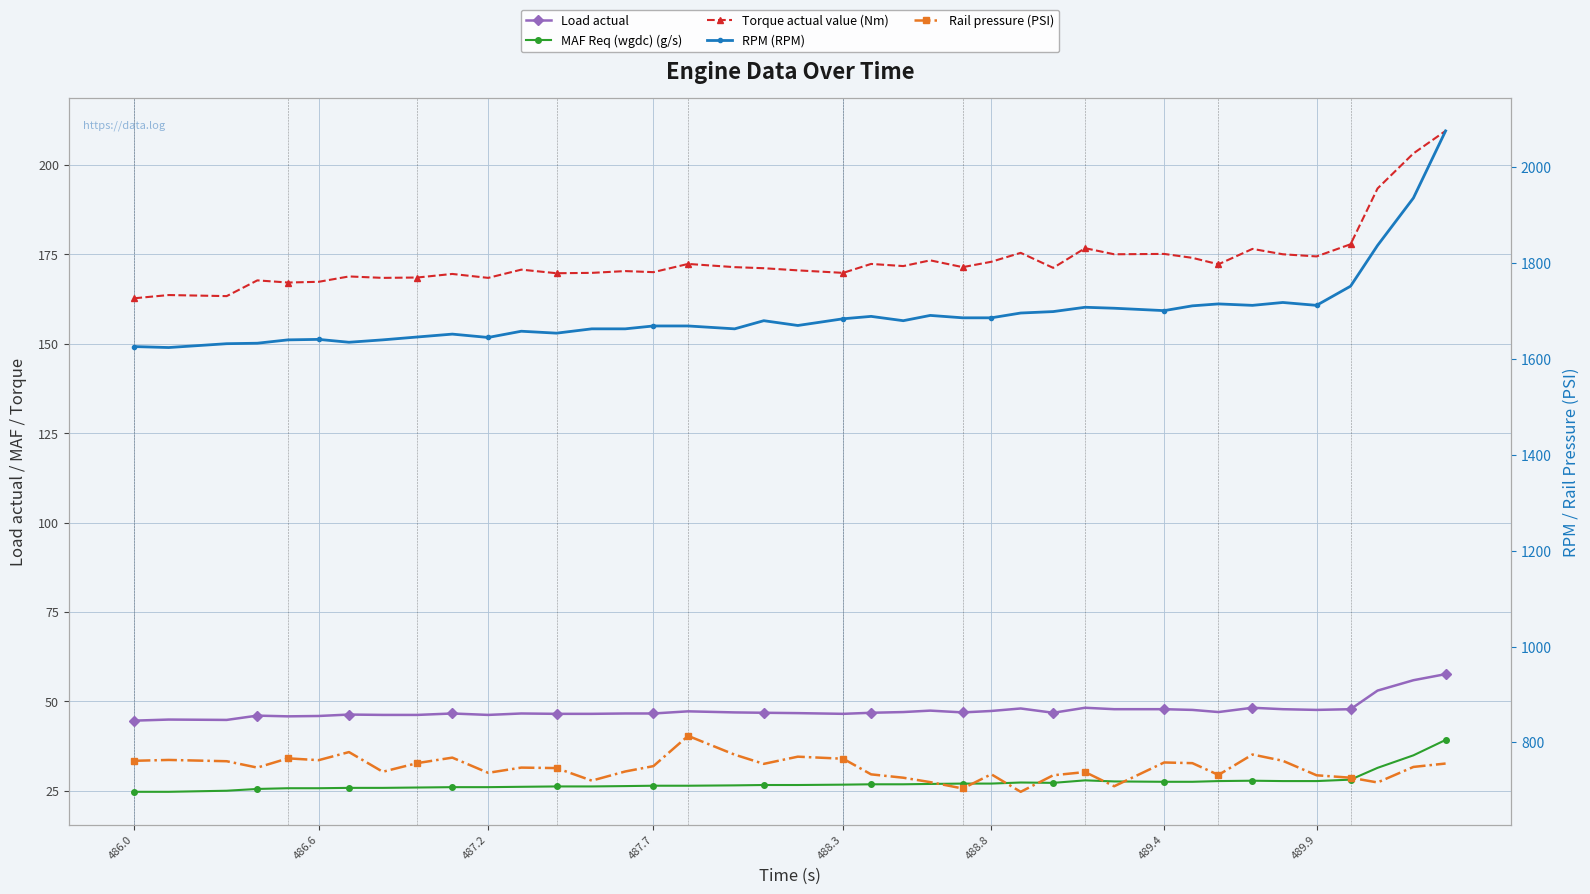

What is the difference between the second highest and second lowest values in the Torque actual value (Nm) series?

39.9